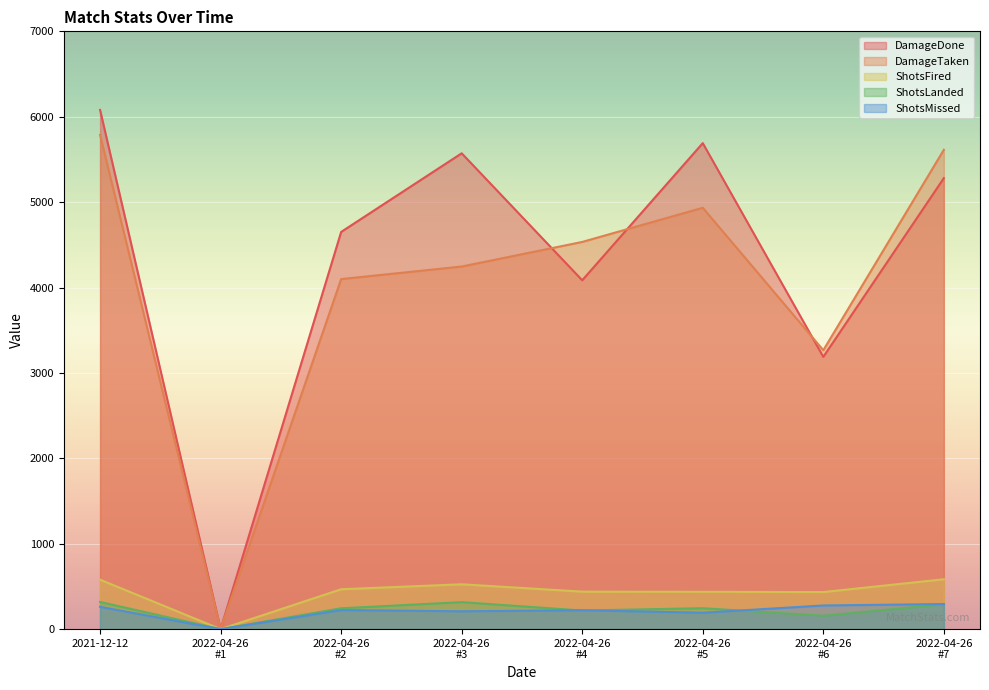

Which series has the widest spread of values?

DamageDone